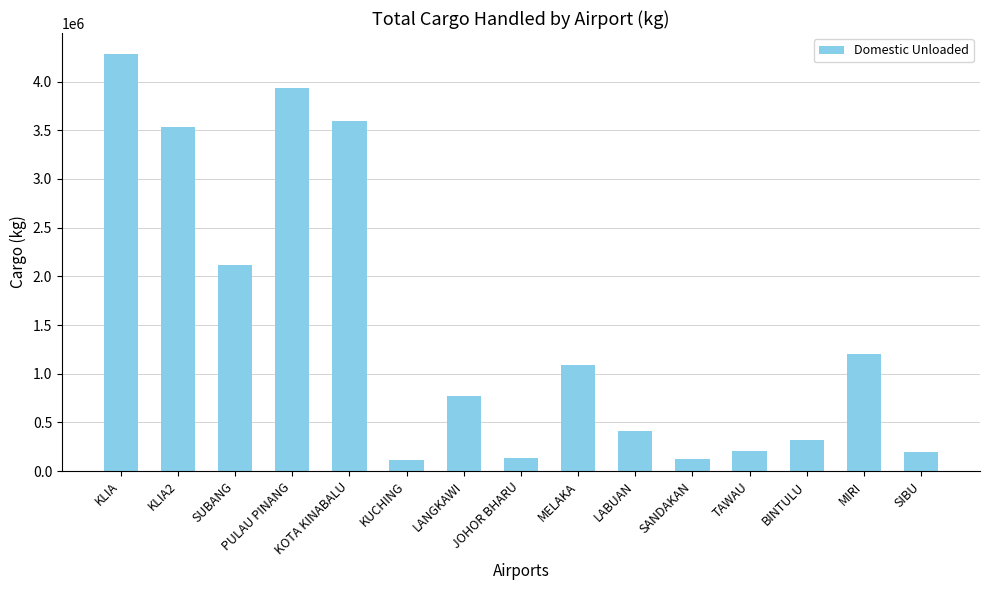

What is the greatest value displayed?

4284003